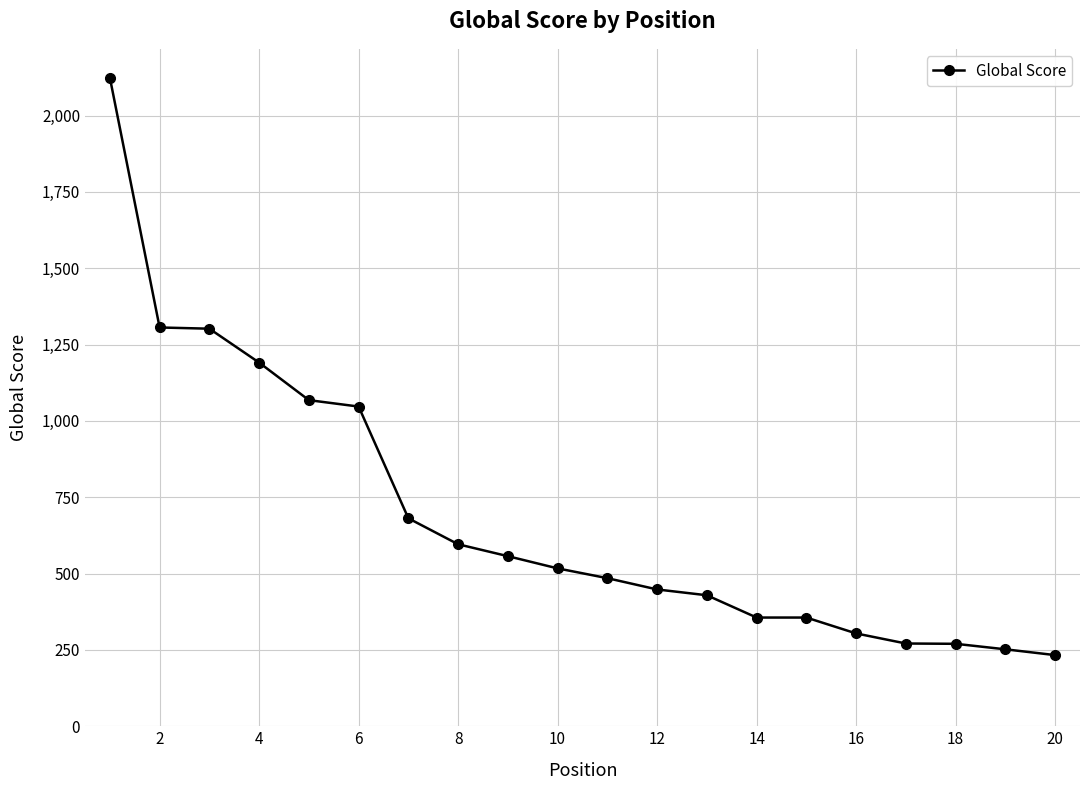

Count the number of categories in the chart.

20